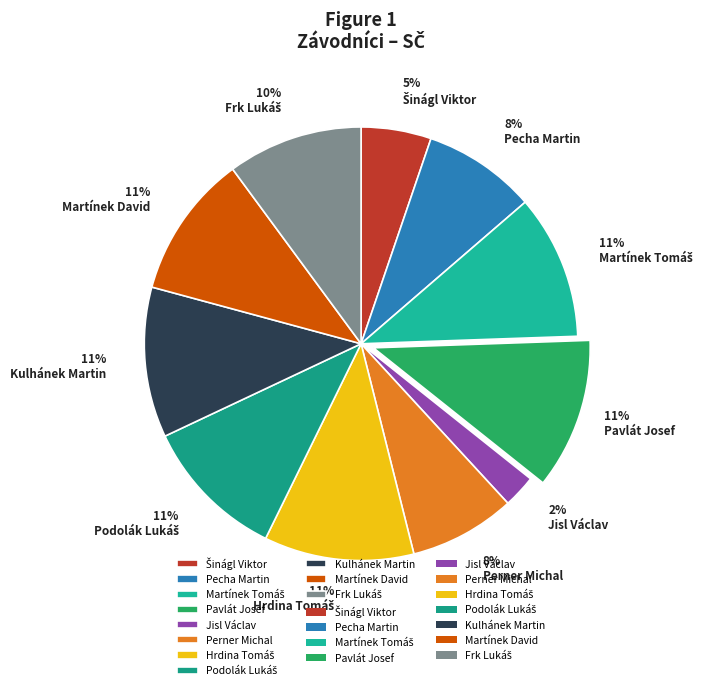

To the nearest percent, what is the average slice percentage?

9%